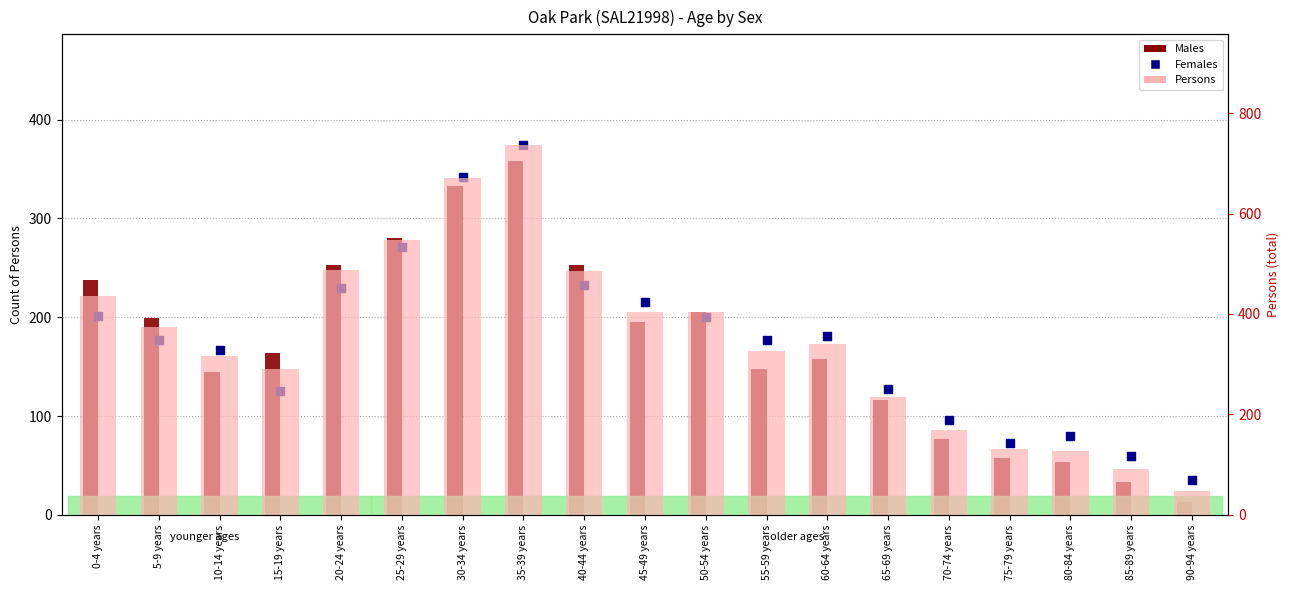

At how many categories does at least one series exceed 409?

6